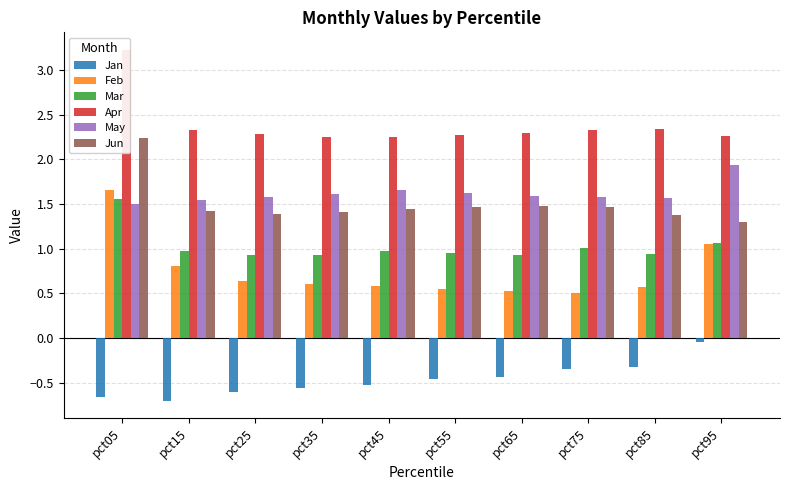

Which series has the largest range (max minus min)?

Feb